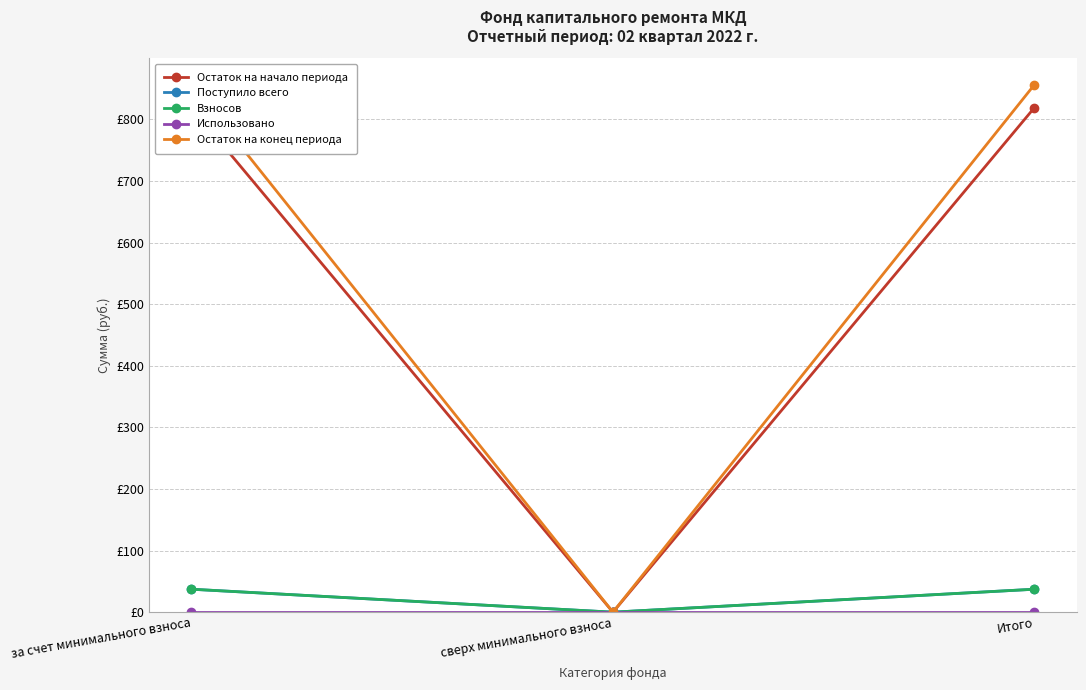

At how many categories does at least one series exceed 335?

2